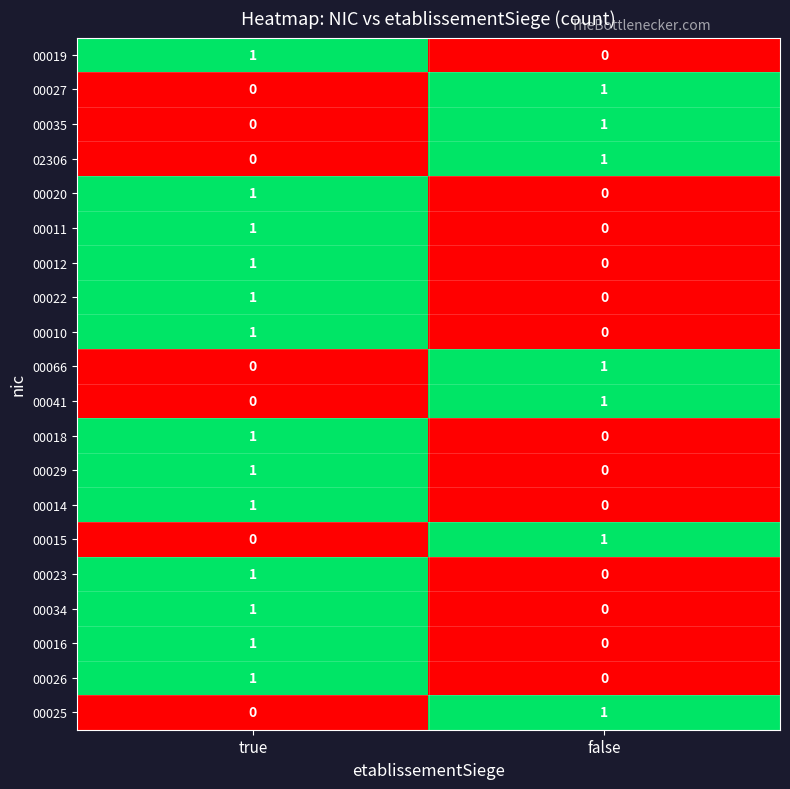

How many data points does each series have?

2